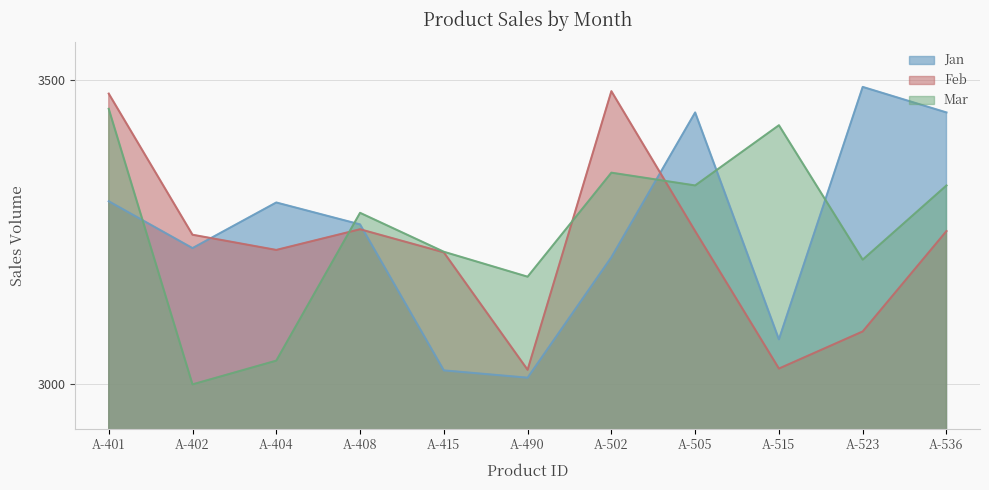

At which category does Jan reach its first local valley?

A-402